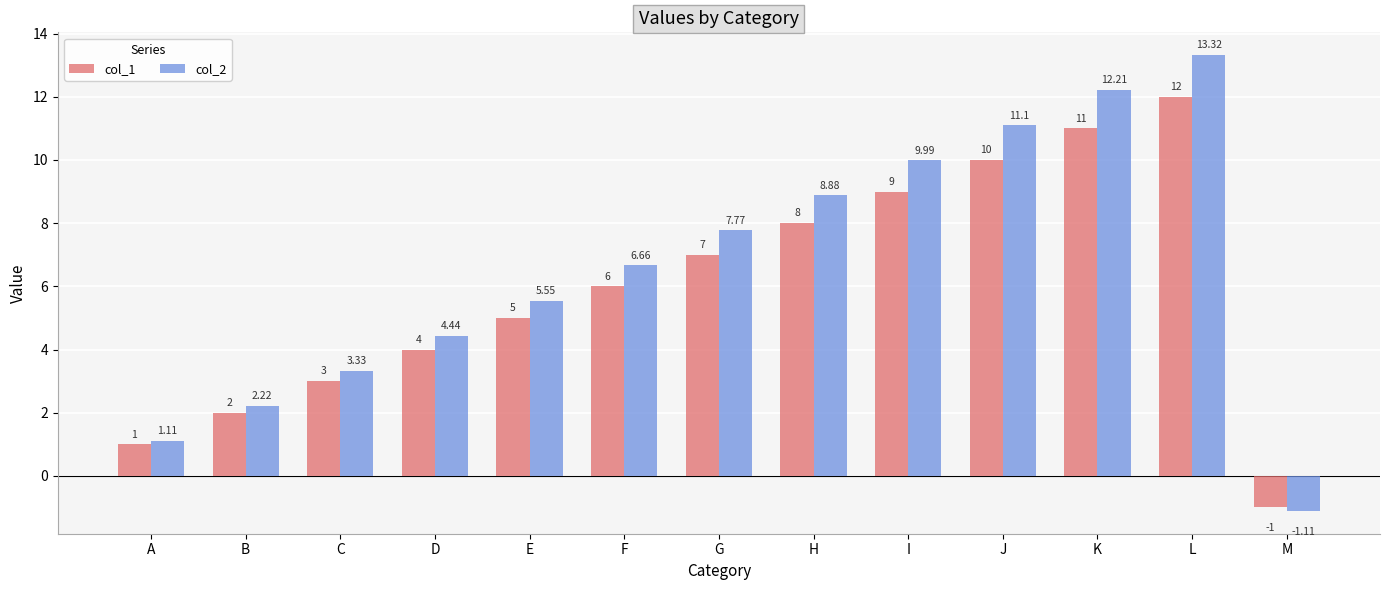

How many data points in col_2 are less than 6?

6